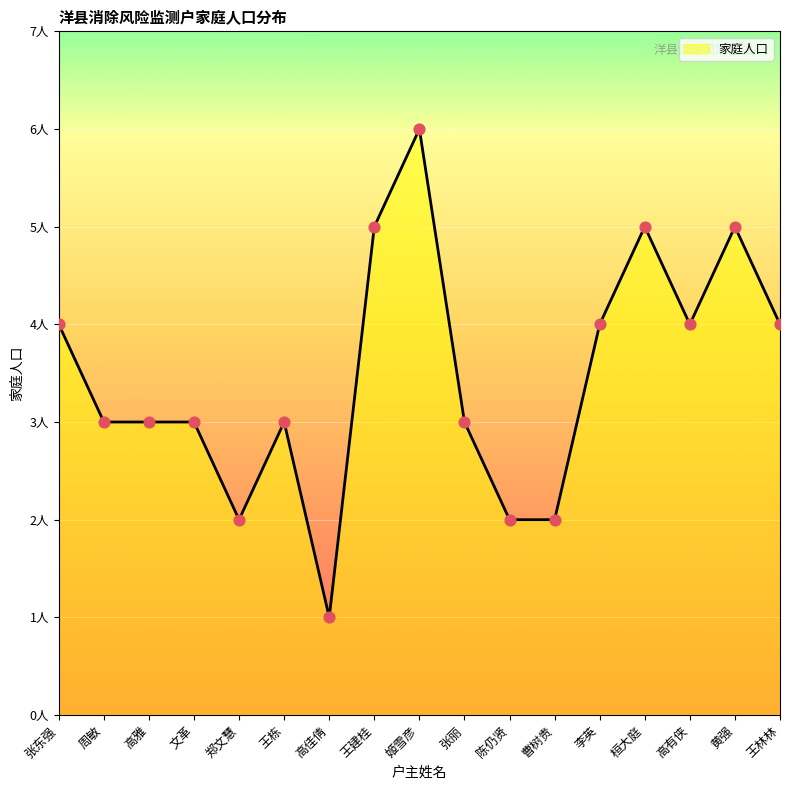

Between 高佳倩 and 郑文慧, which is larger?

郑文慧